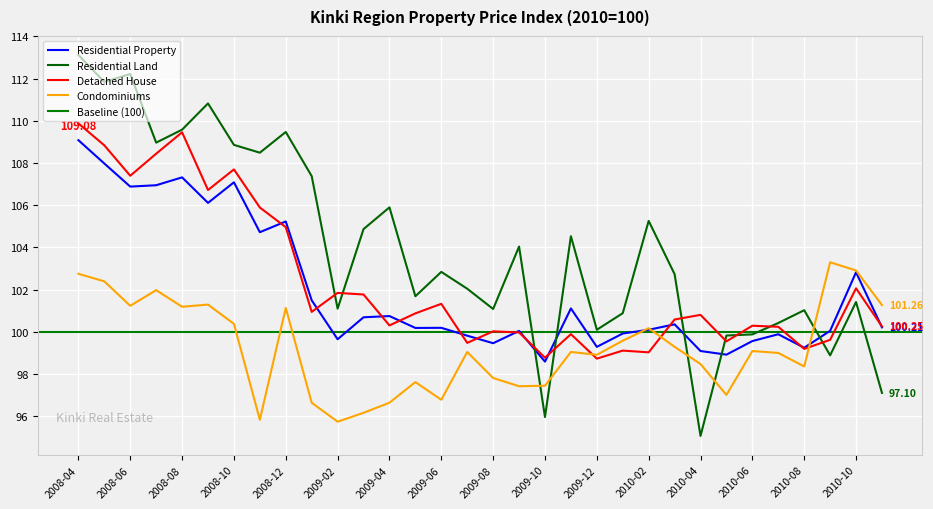

What position from the right is 2010-09?

3